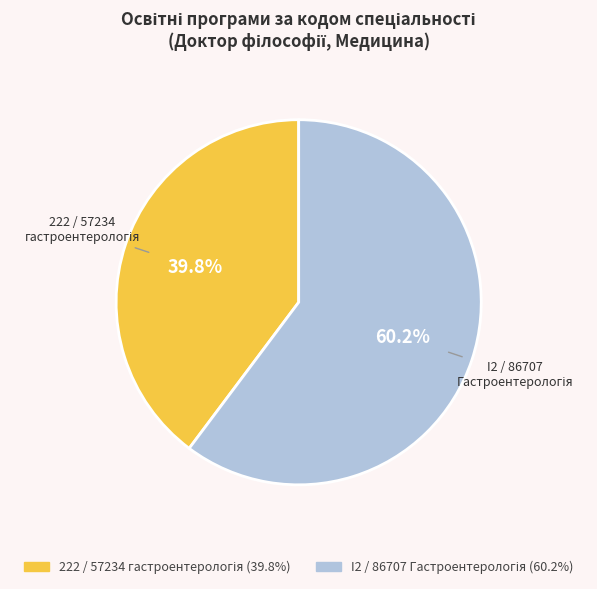

How many slices are in this pie chart?

2